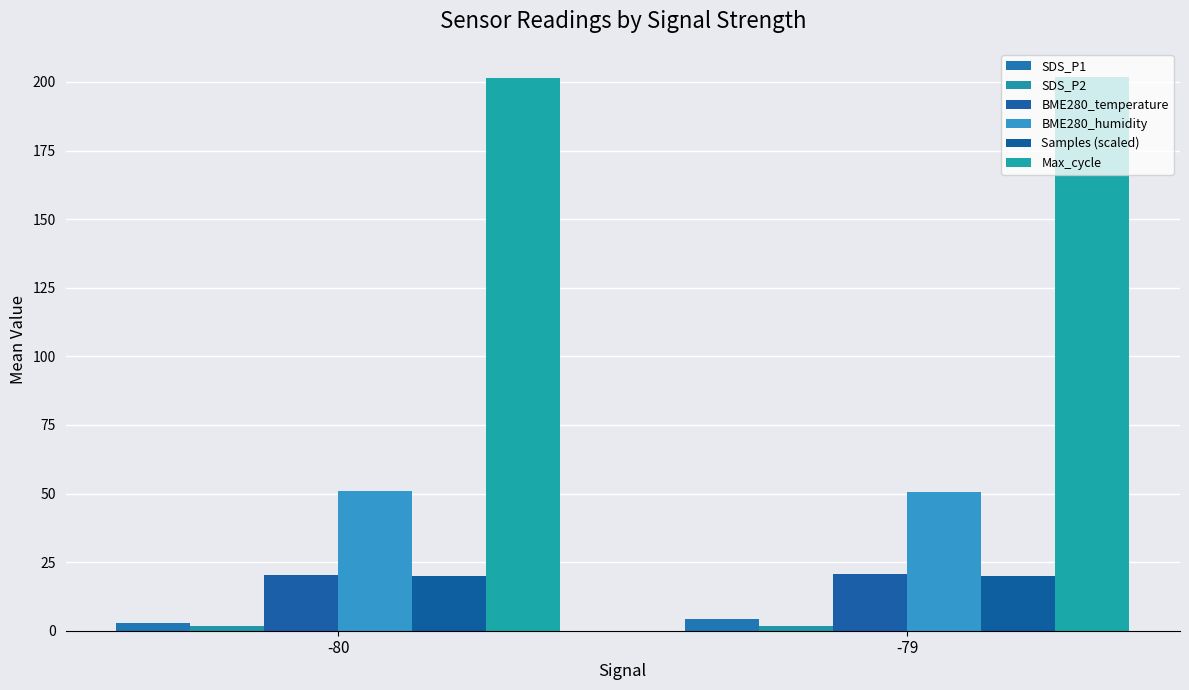

Rank the series at -80 from highest to lowest value.

Max_cycle, BME280_humidity, BME280_temperature, Samples (scaled), SDS_P1, SDS_P2